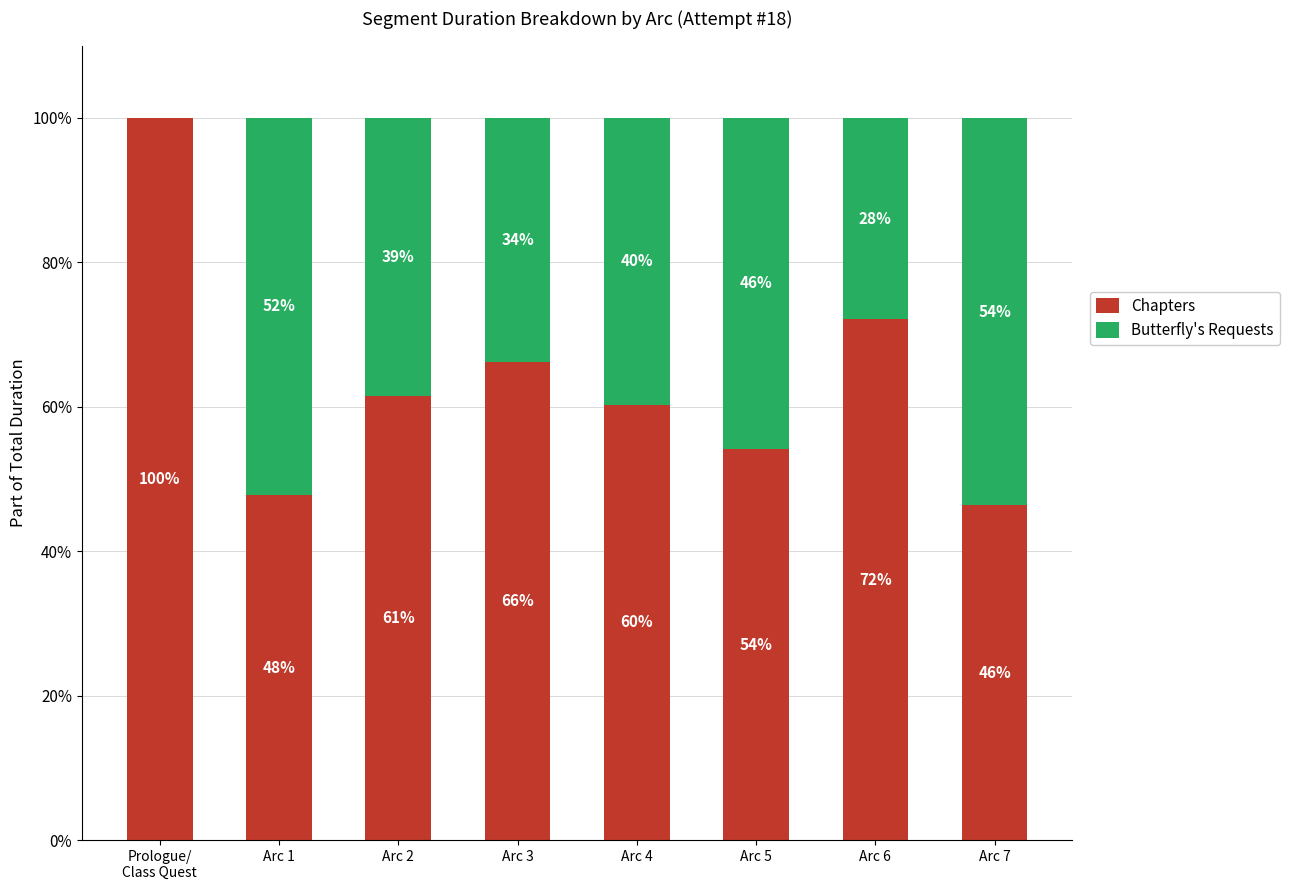

Where is Chapters nearest to the value 73?

Arc 6